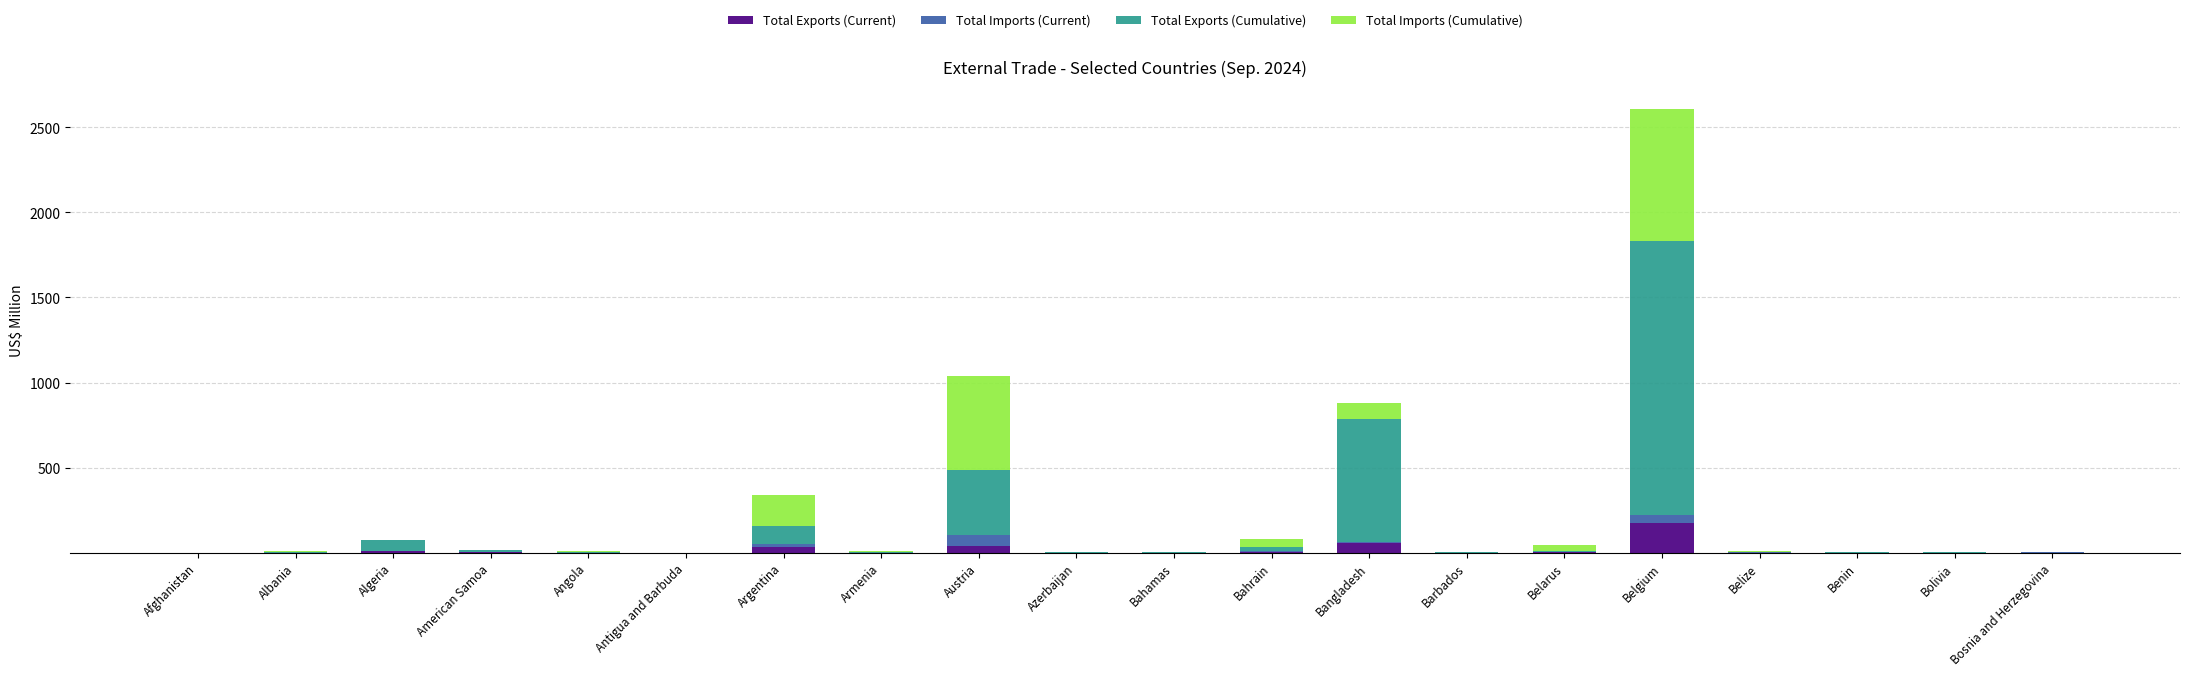

Which category has the highest value in the Total Exports (Current) series?

Belgium